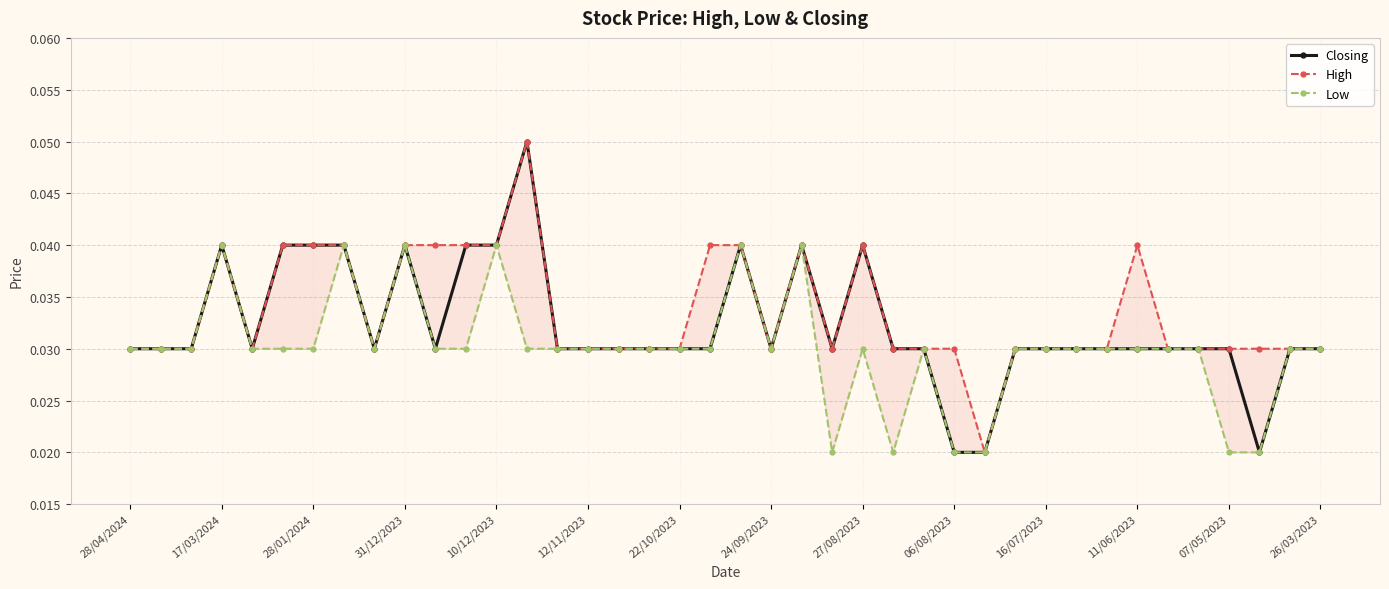

Rank the series by their average value, from lowest to highest.

Low, Closing, High